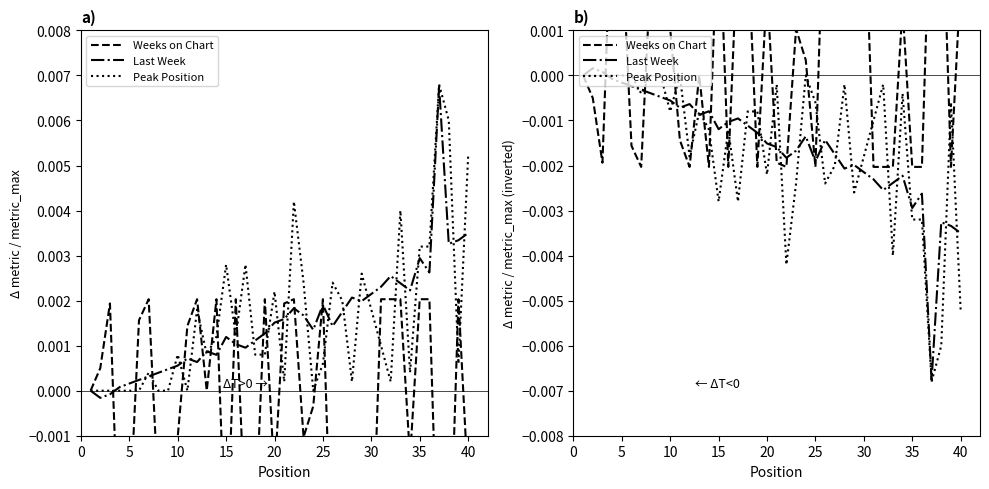

The Peak Position series shows -0.0 at 25. True or false?

False